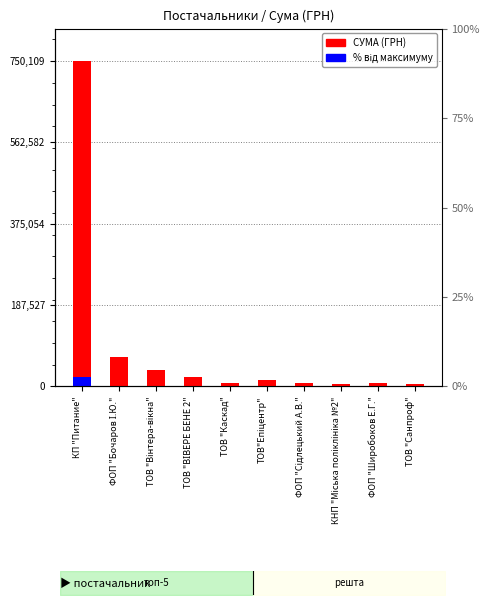

Read the СУМА (ГРН) value at ТОВ "Каскад".

8539.7